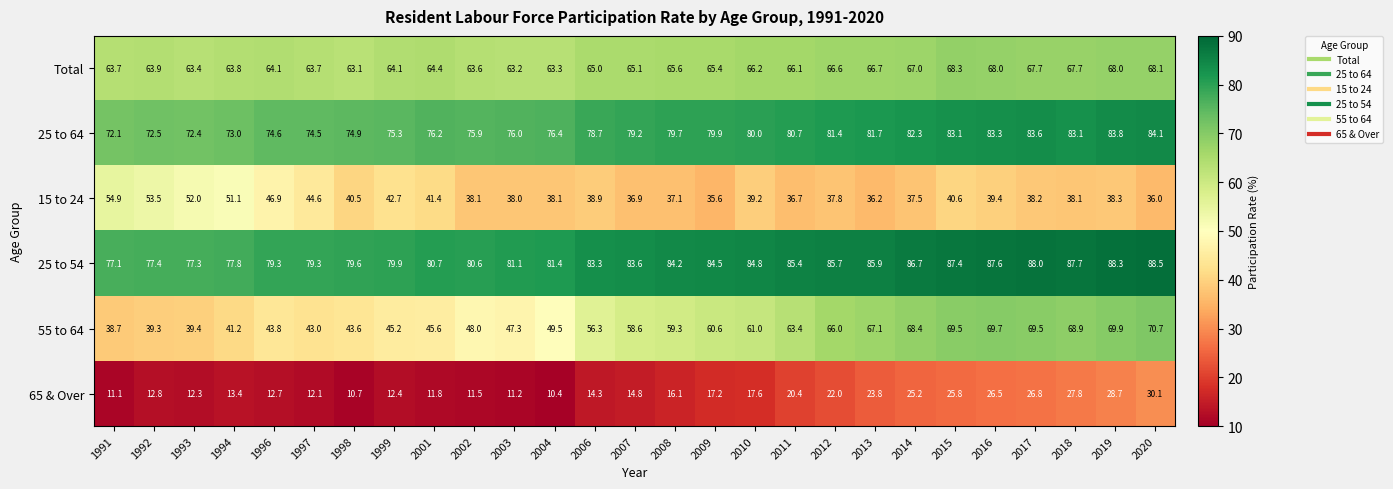

List the series in order of their peak value, lowest first.

65 & Over, 15 to 24, Total, 55 to 64, 25 to 64, 25 to 54